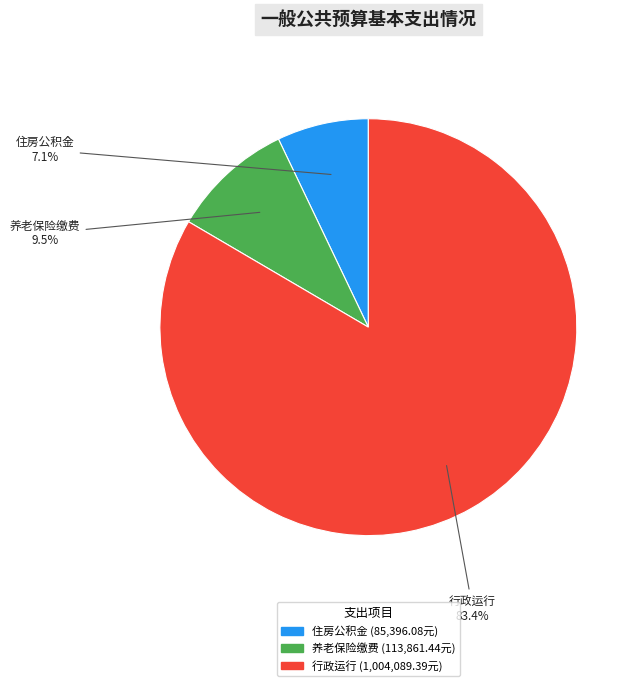

Count the number of slices in the pie.

3